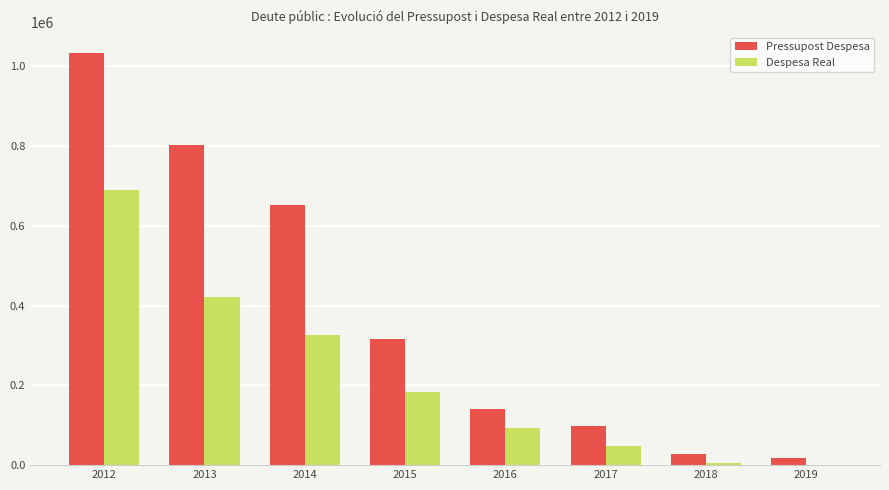

What is the maximum value shown in the chart?

1034000.0